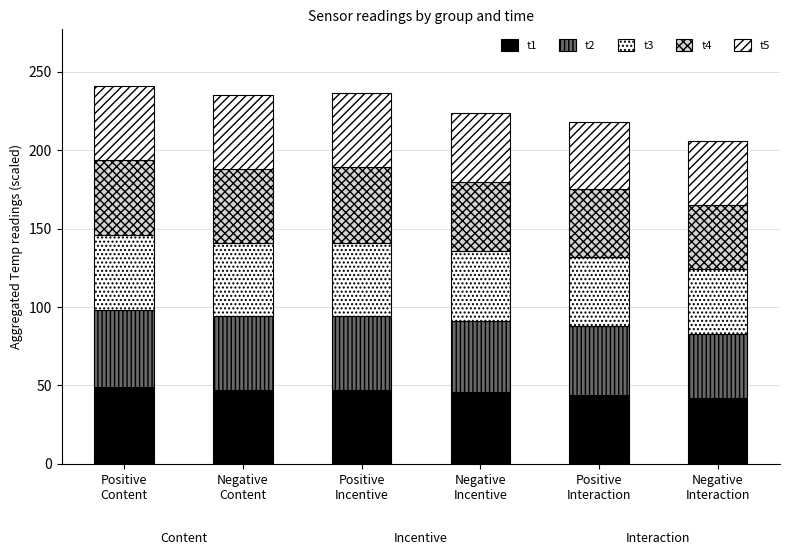

Count the number of categories in the chart.

6